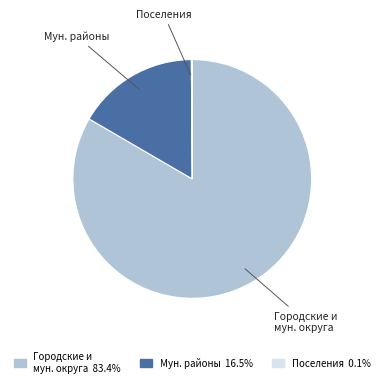

Is there any slice that represents more than half of the pie?

Yes